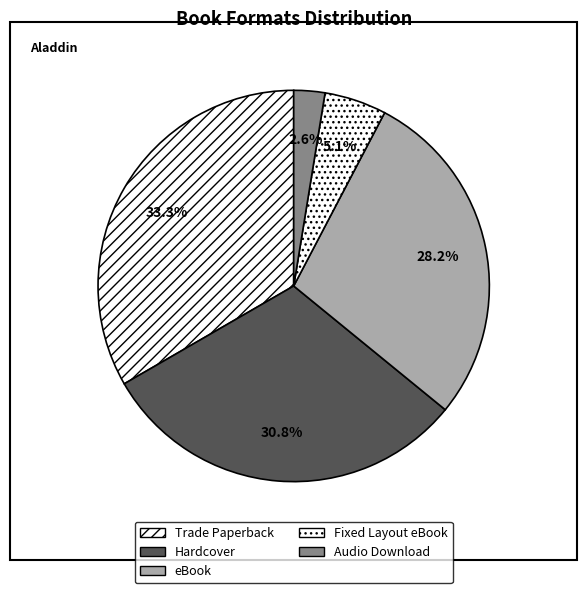

Does any single category account for the majority?

No